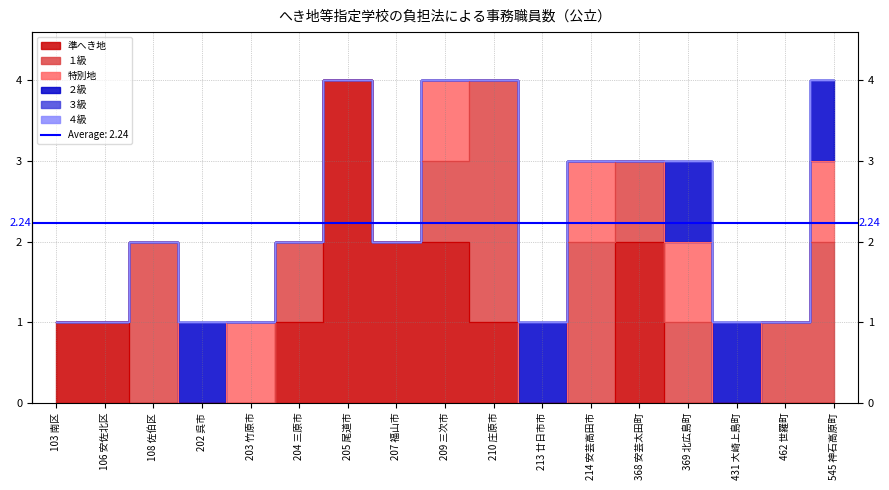

Between 103 南区 and 210 庄原市, which series saw the biggest shift?

１級